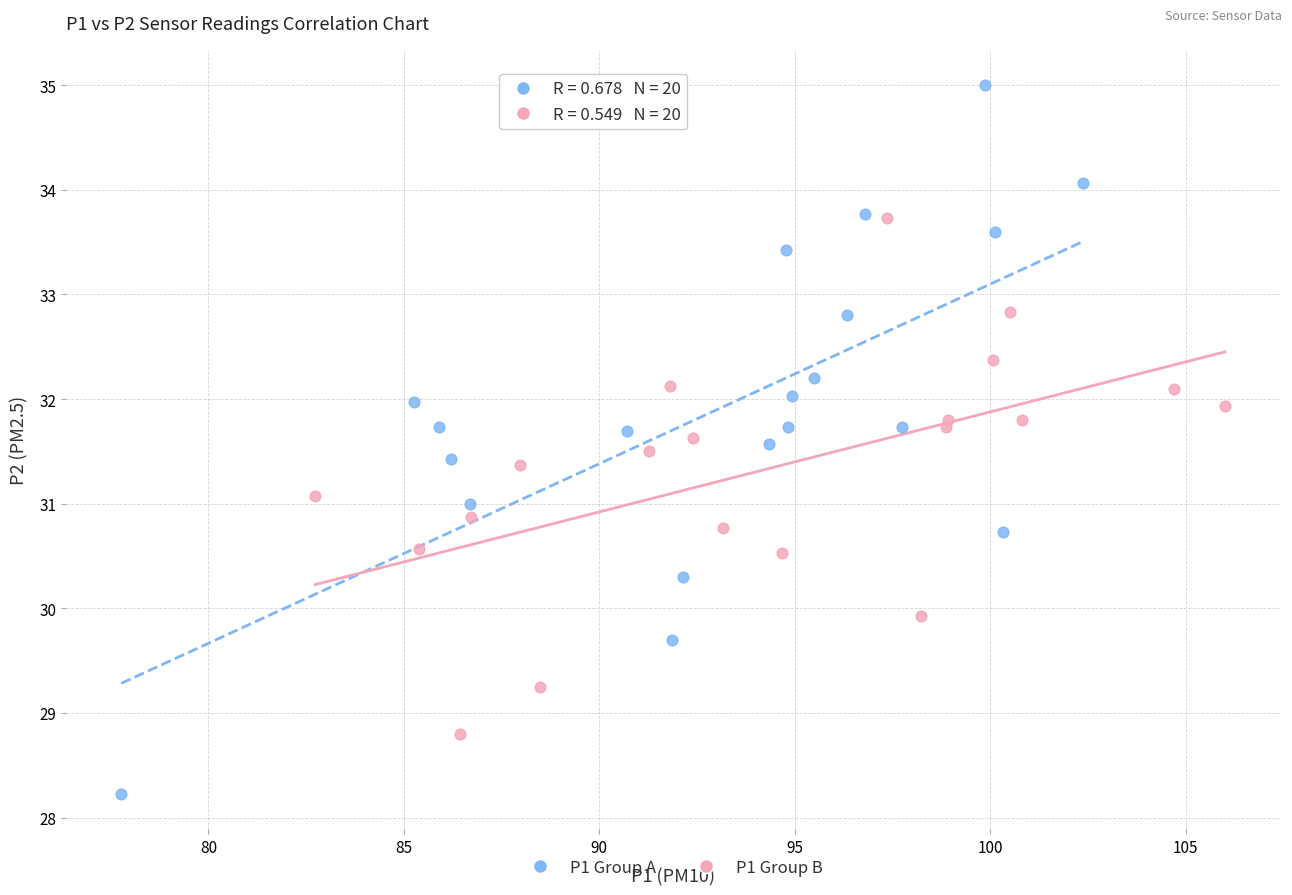

Which series has the largest Y range (max minus min)?

P1 Group A